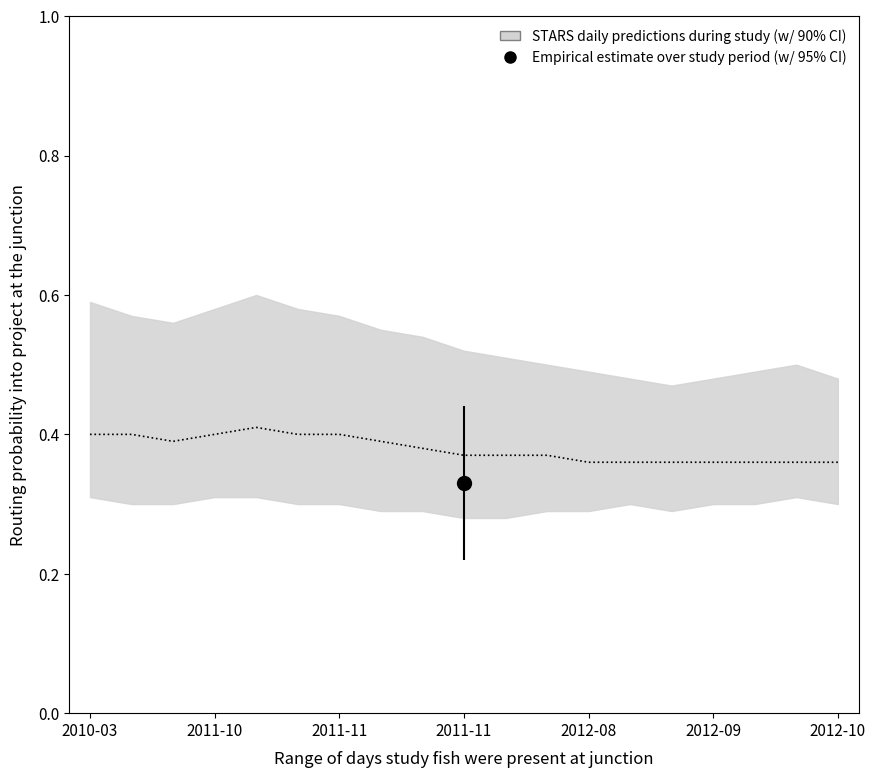

True or false: midline and upper intersect in this chart.

False